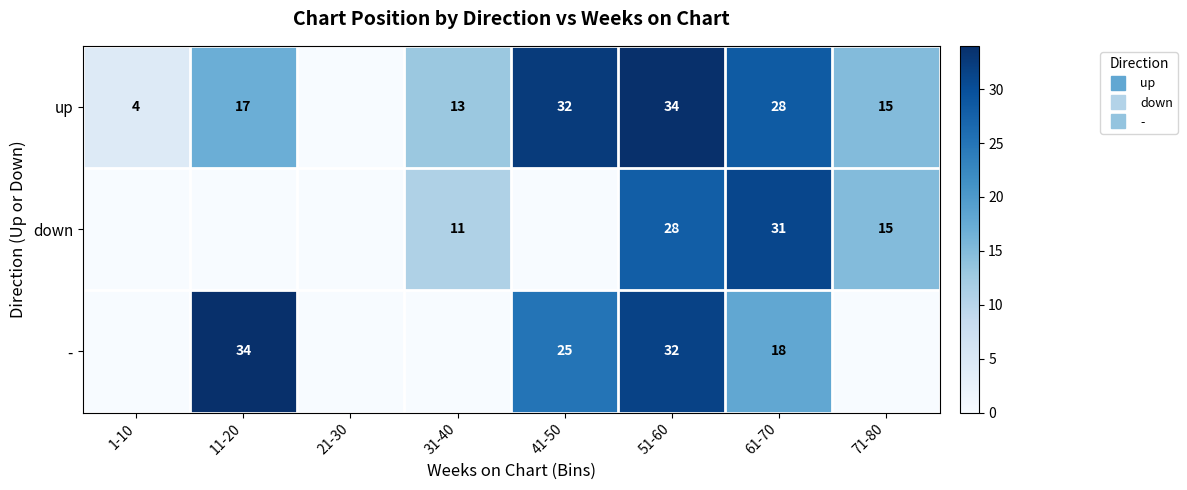

List the series in order of their overall mean, highest first.

up, -, down